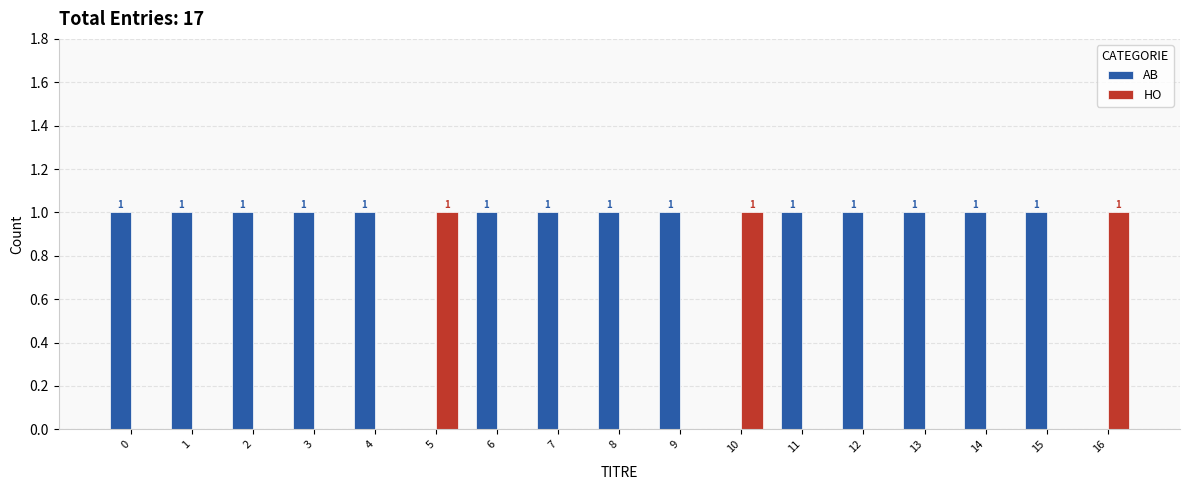

Is it true that HO equals 2 at 10?

False